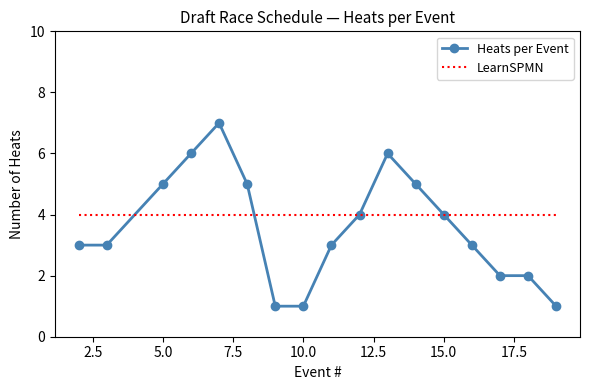

True or false: Heats per Event has more than 0 points higher than both neighbors.

True